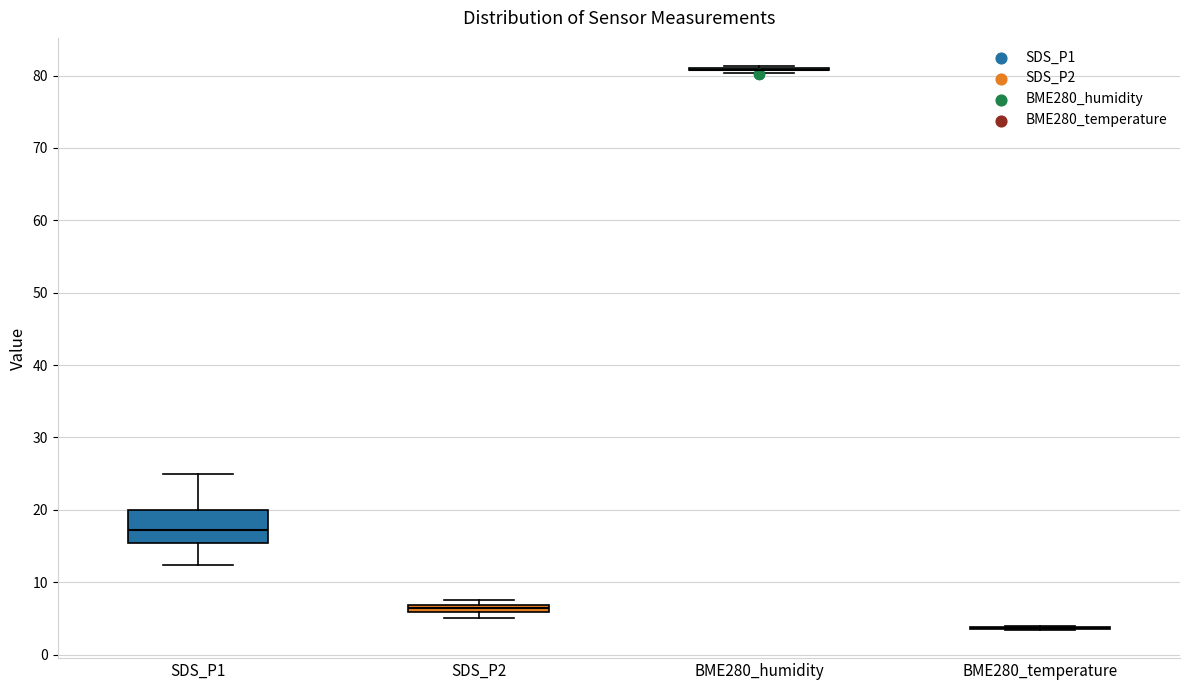

Which box is the tallest, from its lower edge to its upper edge?

SDS_P1